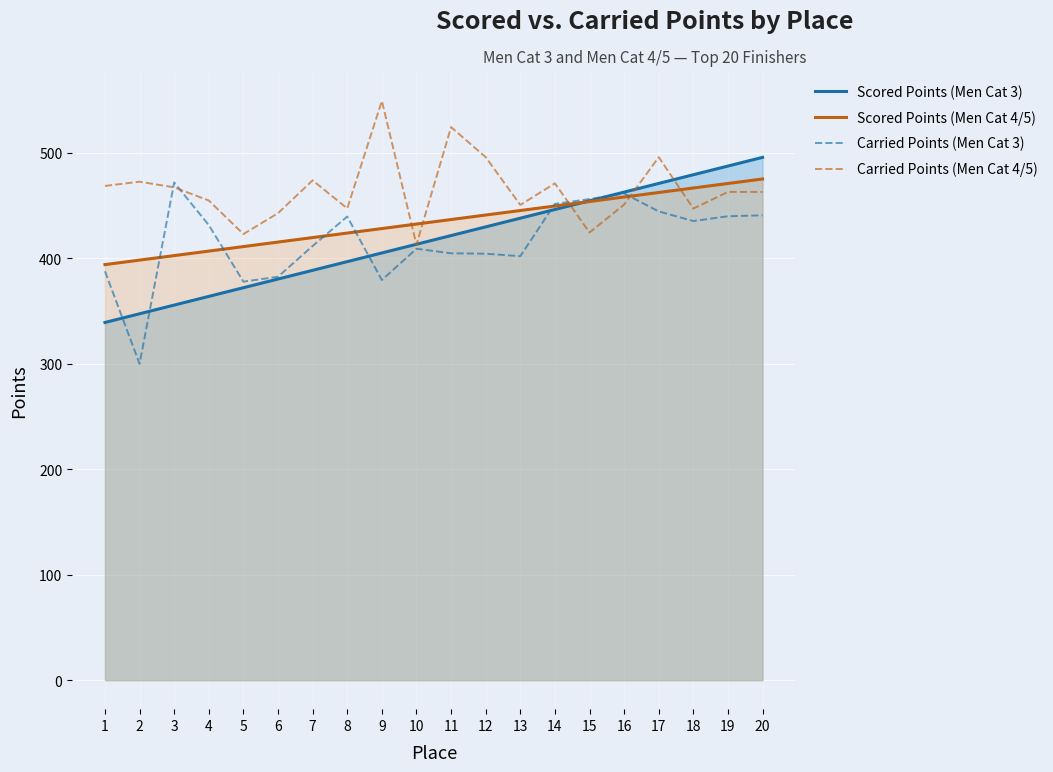

Reading right to left, transcribe all the data shown in this chart.

Scored Points (Men Cat 3): 495.7	487.4	479.2	471.0	462.7	454.5	446.2	438.0	429.8	421.5	413.3	405.0	396.8	388.6	380.3	372.1	363.9	355.6	347.4	339.1
Scored Points (Men Cat 4/5): 475.2	470.9	466.6	462.4	458.1	453.8	449.5	445.3	441.0	436.7	432.4	428.2	423.9	419.6	415.4	411.1	406.8	402.5	398.3	394.0
Carried Points (Men Cat 3): 440.7	439.8	435.3	444.4	461.5	456.1	451.6	402.0	404.3	404.7	409.0	379.4	439.5	411.6	382.5	377.9	431.4	471.8	300.0	387.7
Carried Points (Men Cat 4/5): 462.9	462.9	447.1	495.8	450.9	424.4	471.0	450.5	495.9	524.3	412.9	549.1	447.2	473.9	442.7	422.9	454.8	467.2	472.6	468.6